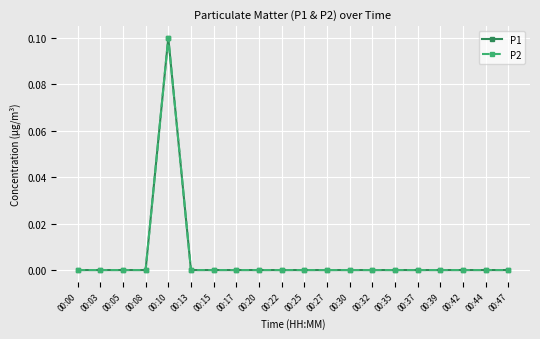

True or false: P1 has more than 1 points higher than both neighbors.

False